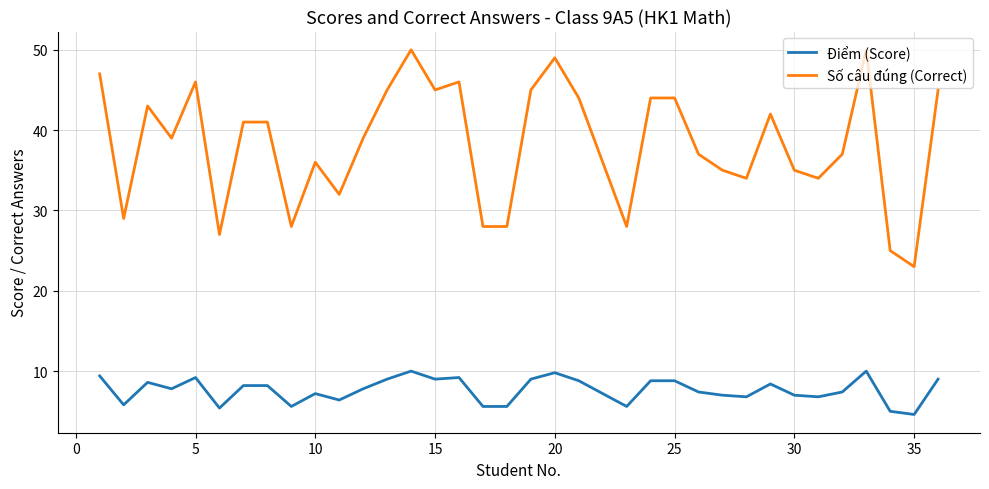

True or false: Số câu đúng (Correct) and Điểm (Score) intersect in this chart.

False